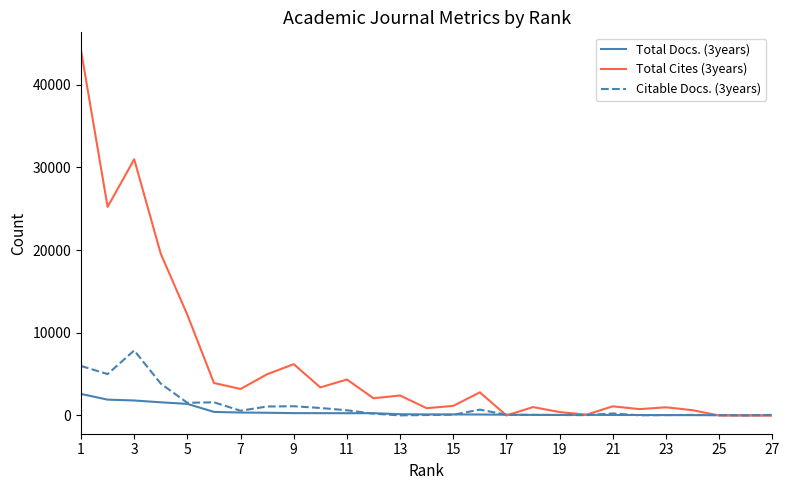

Rank the series by their maximum value, from lowest to highest.

Total Docs. (3years), Citable Docs. (3years), Total Cites (3years)